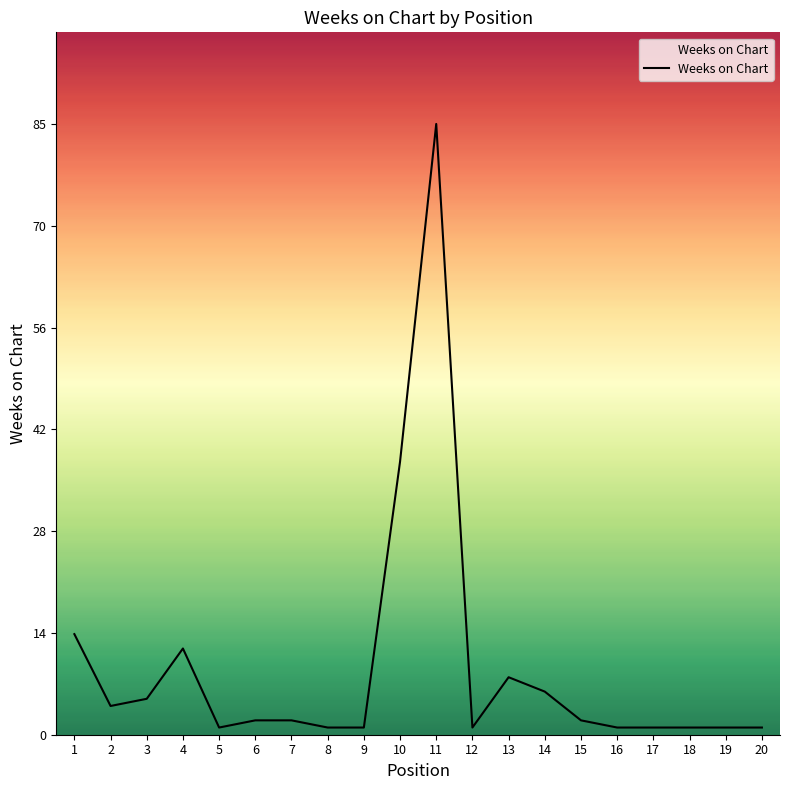

The value at 4 is 12. True or false?

True